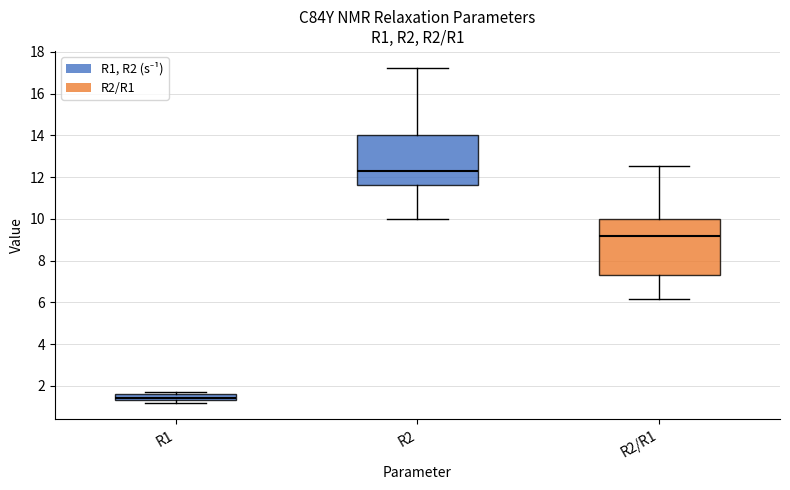

Which box has the highest median line?

R2